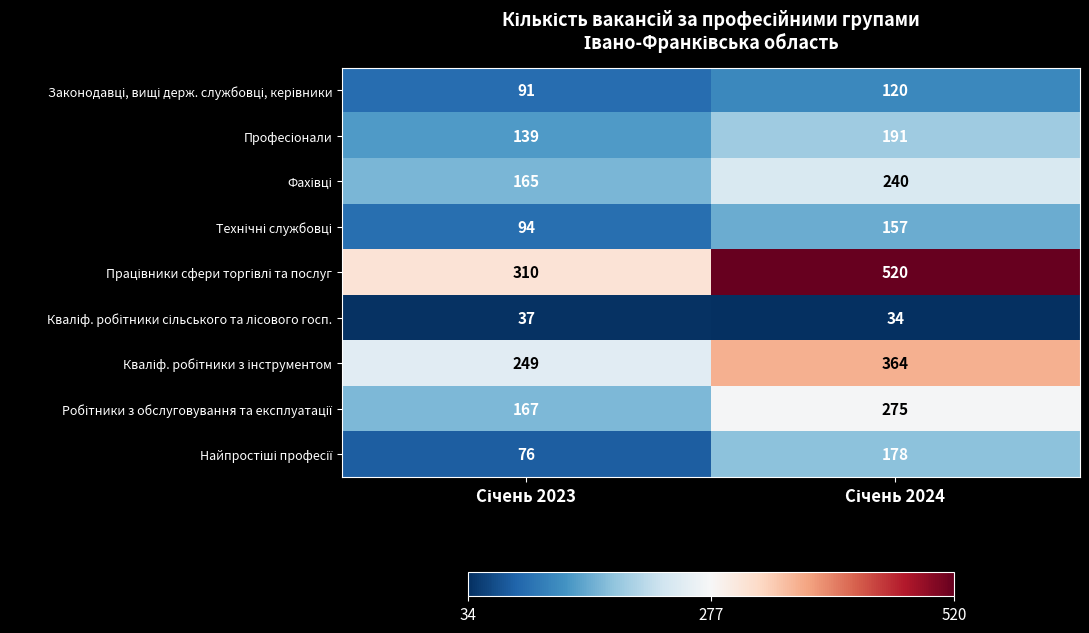

How many distinct data groups are displayed?

9